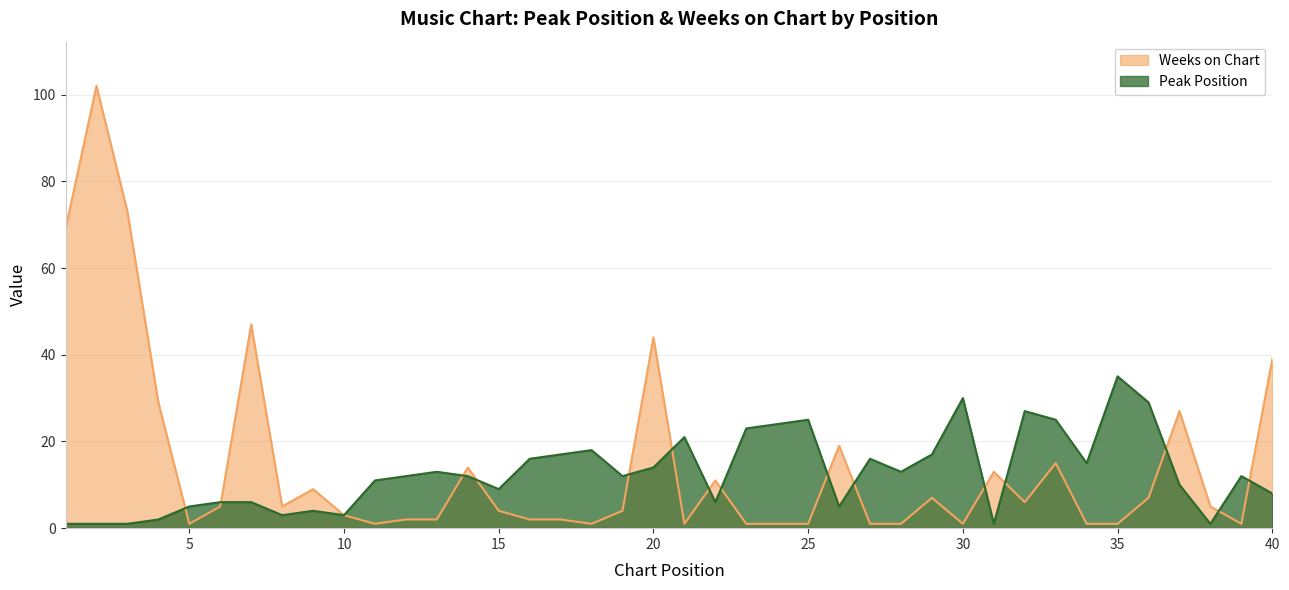

How many lines are shown in the chart?

2